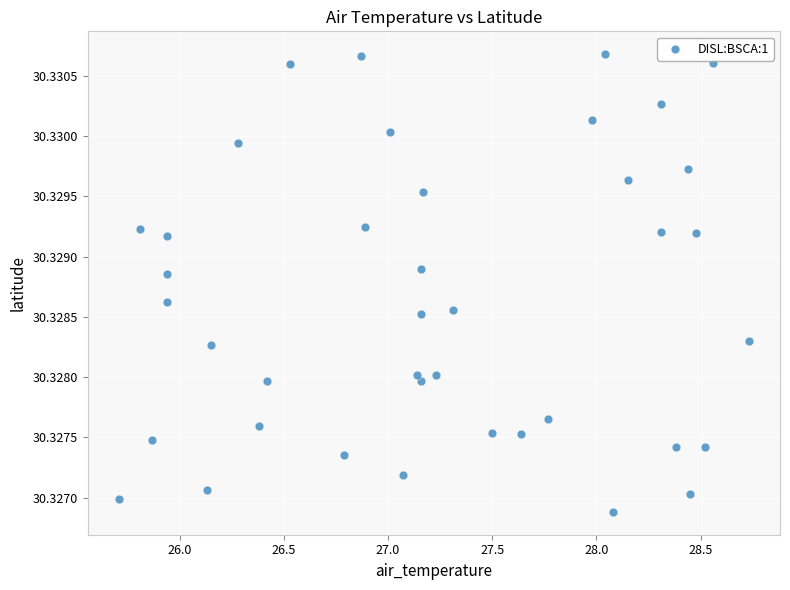

What is the range of X values (max minus min)?

3.0